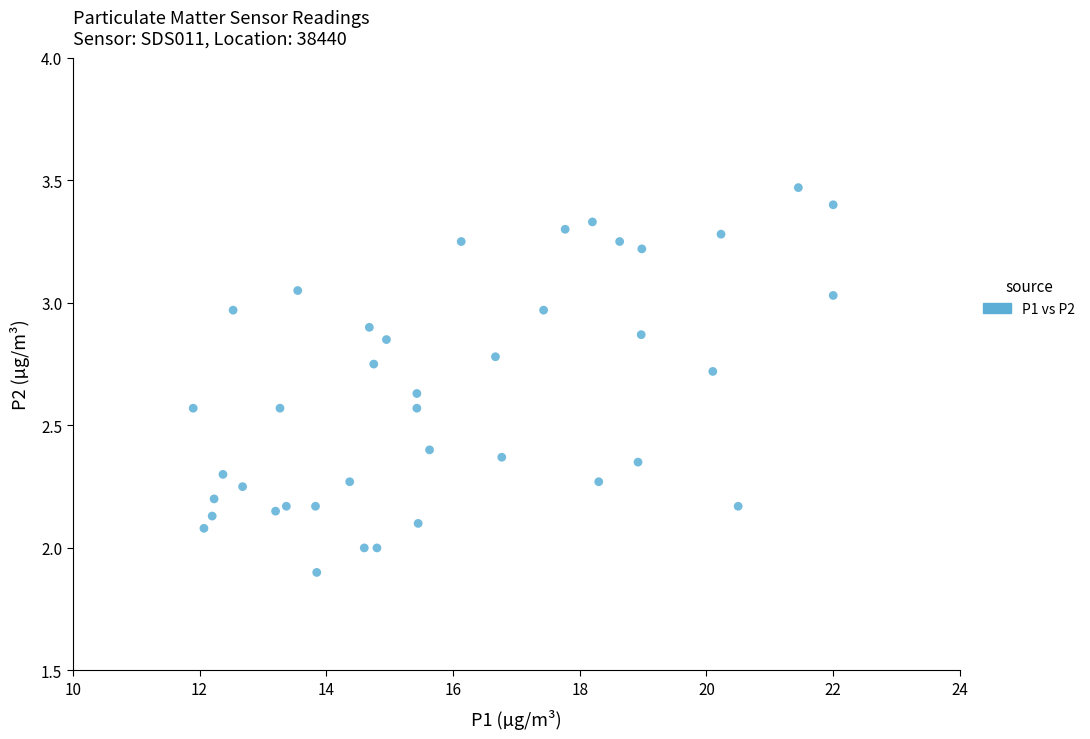

What is the range of X values (max minus min)?

10.1